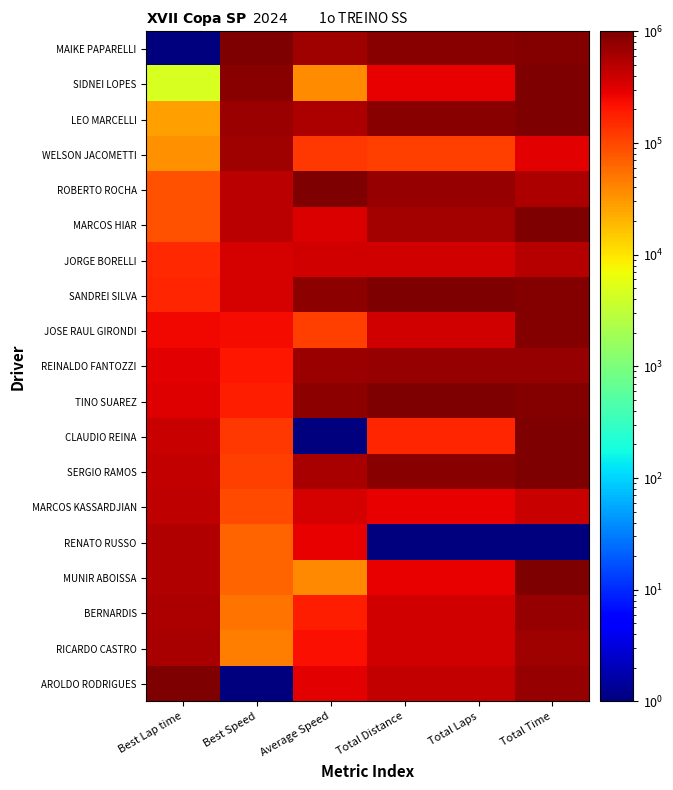

Reading left to right, list all the values displayed in this chart.

MAIKE PAPARELLI: Best Lap time=1.0	Best Speed=1000001.0	Average Speed=663659.9	Total Distance=871112.1	Total Laps=871112.1	Total Time=915594.6
SIDNEI LOPES: Best Lap time=4649.8	Best Speed=865091.7	Average Speed=36416.8	Total Distance=284445.4	Total Laps=284445.4	Total Time=984522.6
LEO MARCELLI: Best Lap time=27211.5	Best Speed=691084.1	Average Speed=575883.4	Total Distance=871112.1	Total Laps=871112.1	Total Time=1000001.0
WELSON JACOMETTI: Best Lap time=34951.4	Best Speed=654396.1	Average Speed=126056.0	Total Distance=111112.1	Total Laps=111112.1	Total Time=295863.1
ROBERTO ROCHA: Best Lap time=85141.7	Best Speed=493792.1	Average Speed=1000001.0	Total Distance=751112.1	Total Laps=751112.1	Total Time=578893.3
MARCOS HIAR: Best Lap time=86861.7	Best Speed=489870.5	Average Speed=324592.5	Total Distance=640001.0	Total Laps=640001.0	Total Time=995500.3
JORGE BORELLI: Best Lap time=157896.5	Best Speed=355763.8	Average Speed=376867.0	Total Distance=360001.0	Total Laps=360001.0	Total Time=509475.0
SANDREI SILVA: Best Lap time=163183.8	Best Speed=347474.4	Average Speed=813946.5	Total Distance=1000001.0	Total Laps=1000001.0	Total Time=930797.5
JOSE RAUL GIRONDI: Best Lap time=257386.1	Best Speed=236216.9	Average Speed=109935.4	Total Distance=360001.0	Total Laps=360001.0	Total Time=897989.1
REINALDO FANTOZZI: Best Lap time=295924.2	Best Speed=201788.7	Average Speed=698713.7	Total Distance=751112.1	Total Laps=751112.1	Total Time=752867.6
TINO SUAREZ: Best Lap time=321167.5	Best Speed=182193.9	Average Speed=834038.1	Total Distance=1000001.0	Total Laps=1000001.0	Total Time=915415.4
CLAUDIO REINA: Best Lap time=413401.0	Best Speed=123121.5	Average Speed=1.0	Total Distance=160001.0	Total Laps=160001.0	Total Time=980038.6
SERGIO RAMOS: Best Lap time=439247.3	Best Speed=109770.0	Average Speed=598017.0	Total Distance=871112.1	Total Laps=871112.1	Total Time=977297.7
MARCOS KASSARDJIAN: Best Lap time=466878.6	Best Speed=96604.4	Average Speed=350711.6	Total Distance=284445.4	Total Laps=284445.4	Total Time=417507.4
RENATO RUSSO: Best Lap time=546126.3	Best Speed=65447.3	Average Speed=287641.6	Total Distance=1.0	Total Laps=1.0	Total Time=1.0
MUNIR ABOISSA: Best Lap time=550469.3	Best Speed=64024.6	Average Speed=38268.7	Total Distance=284445.4	Total Laps=284445.4	Total Time=974091.3
BERNARDIS: Best Lap time=581351.3	Best Speed=54069.2	Average Speed=183476.1	Total Distance=360001.0	Total Laps=360001.0	Total Time=737241.5
RICARDO CASTRO: Best Lap time=613076.2	Best Speed=45152.3	Average Speed=226860.0	Total Distance=360001.0	Total Laps=360001.0	Total Time=669466.4
AROLDO RODRIGUES: Best Lap time=1000001.0	Best Speed=1.0	Average Speed=290161.8	Total Distance=444445.4	Total Laps=444445.4	Total Time=730004.2